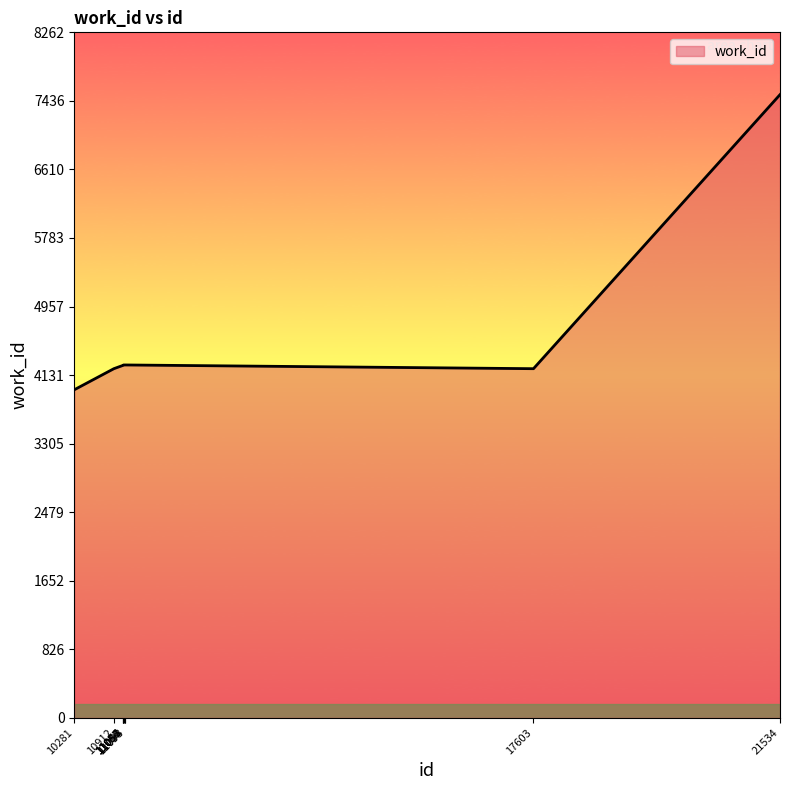

What is the difference between the maximum and minimum values?

3557